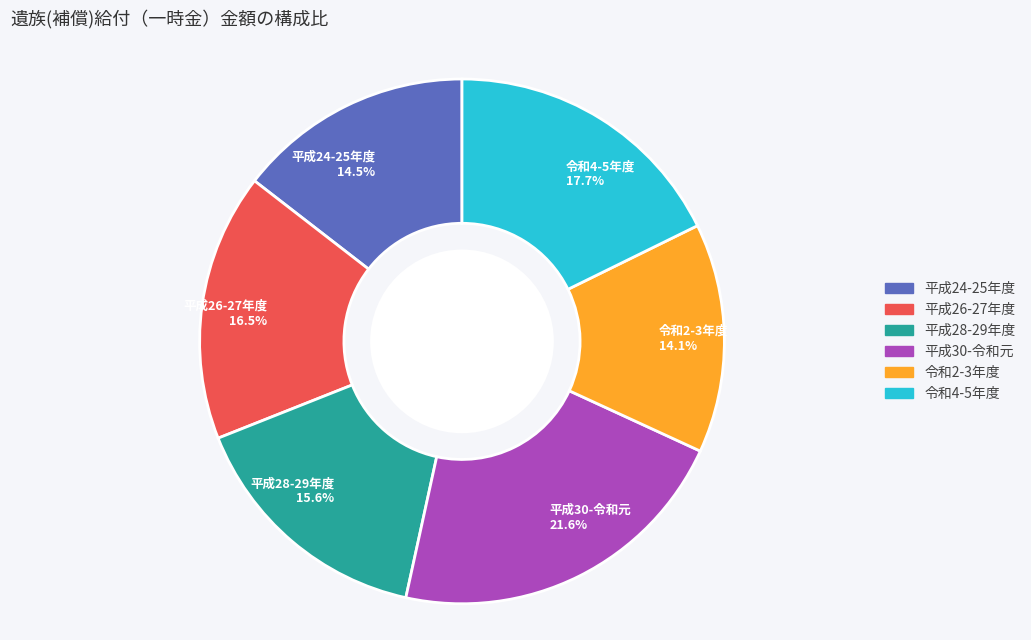

Is there a majority slice in this chart?

No